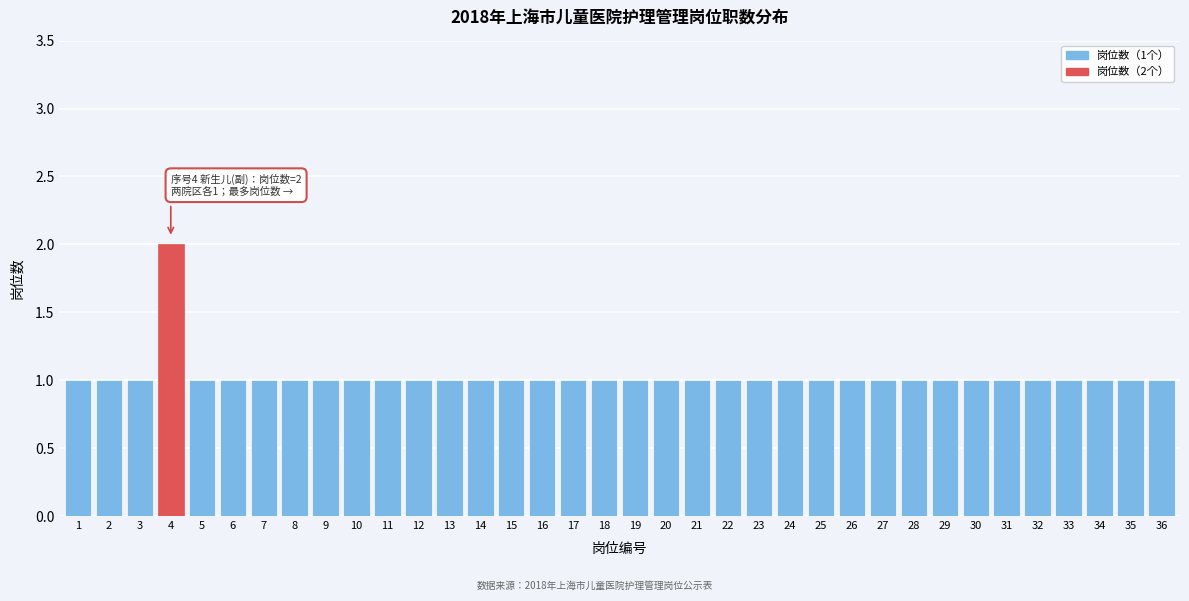

The value at 3 is 2. True or false?

False